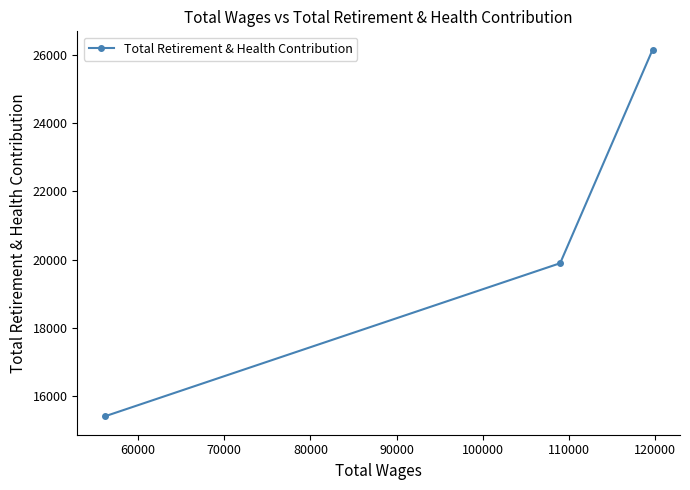

What is the value of the 1st point from the left?

15406